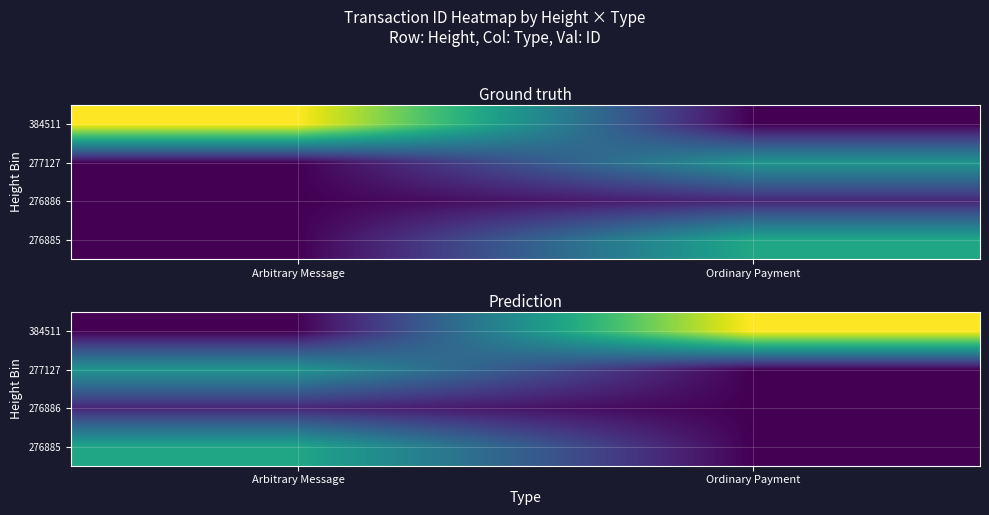

What is the difference between the maximum and minimum values in the 384511 series?

1.0